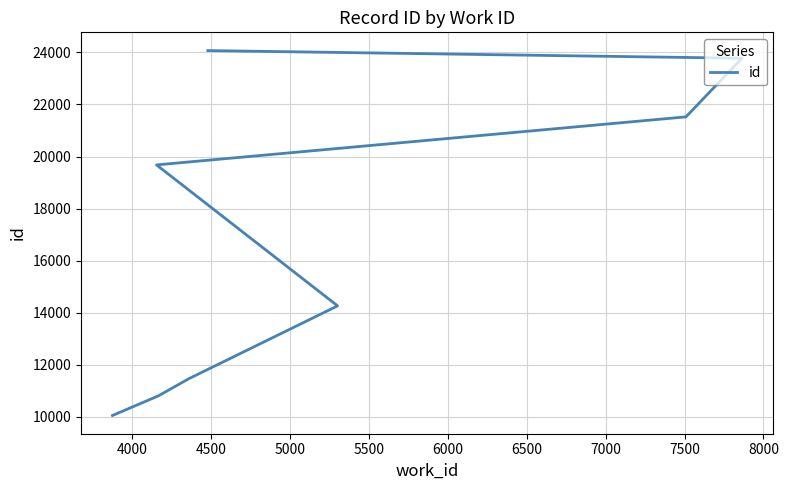

What value does the data have at 5000?

14257